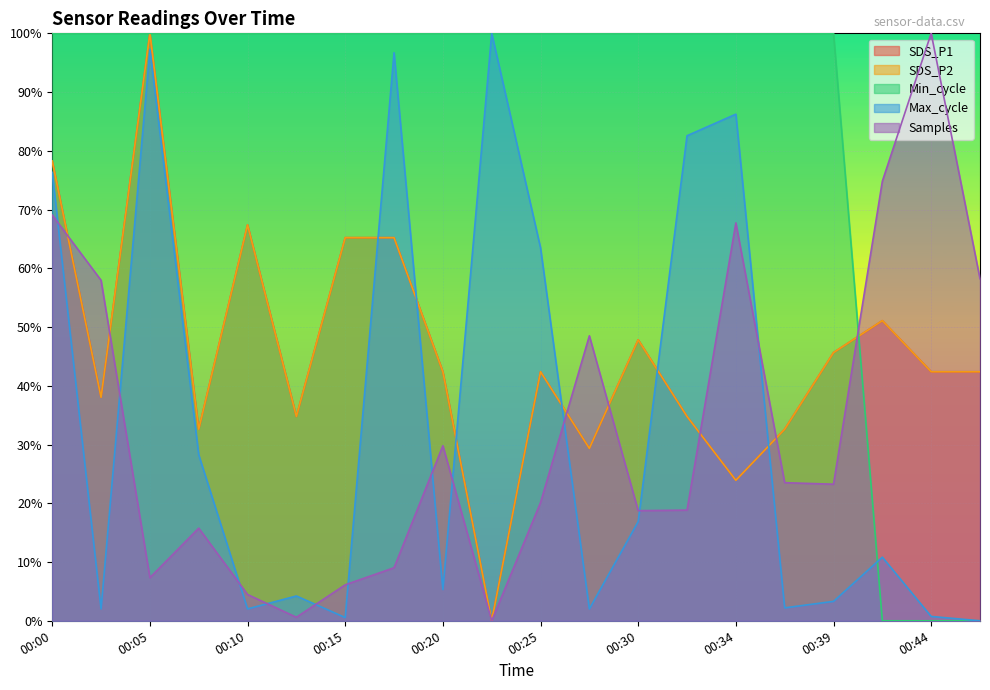

Where is Min_cycle nearest to the value 50?

00:00